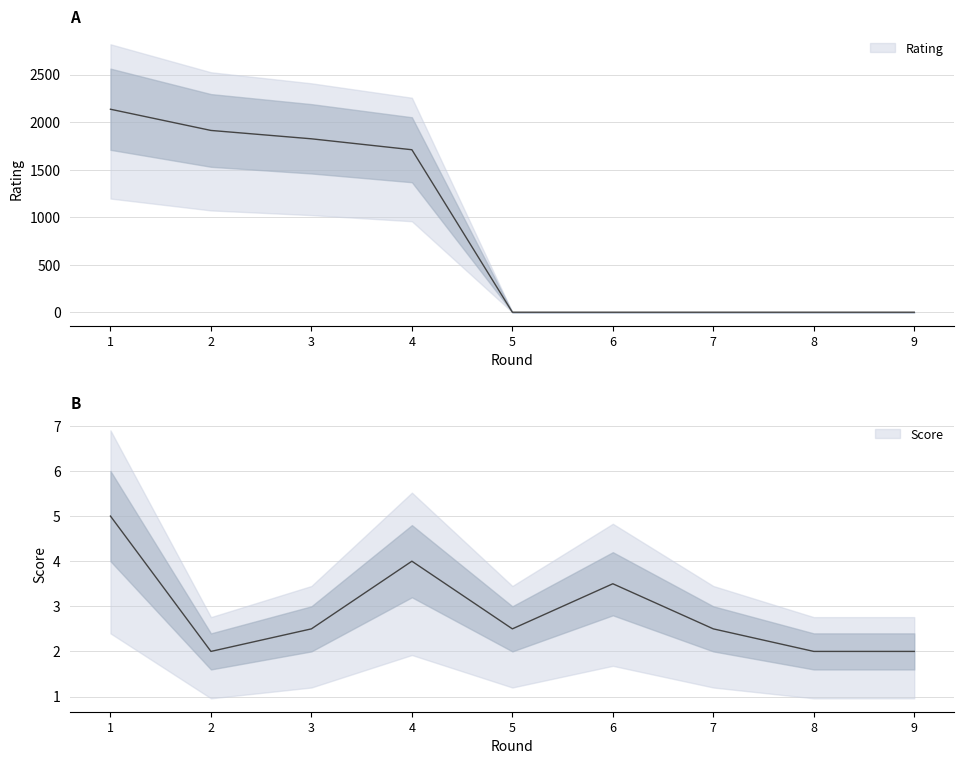

What is the difference between the maximum and minimum values in the Rating series?

2135.0